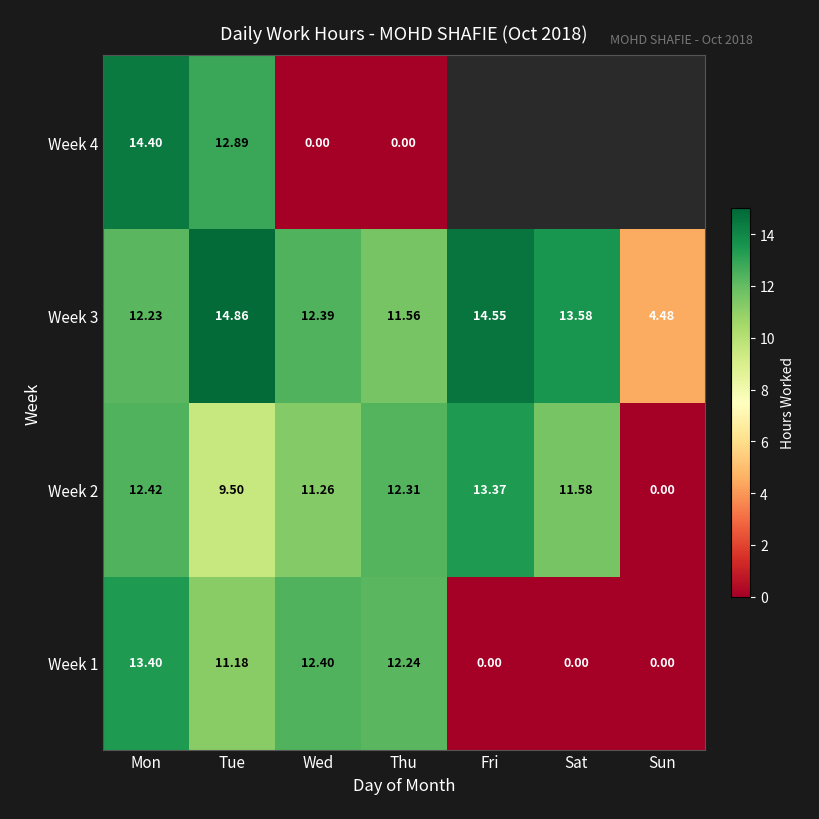

What is the total value across all series at Tue?

48.4